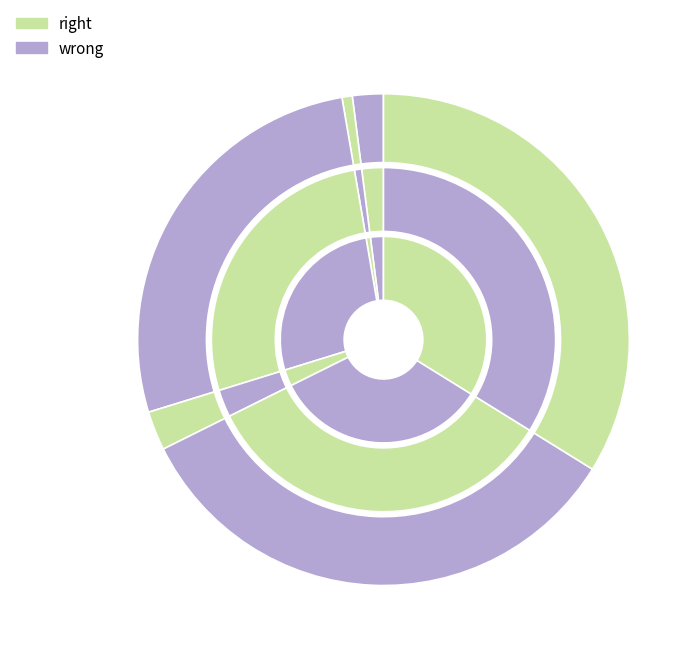

To the nearest percent, what portion does 14:33:41 represent?

2%